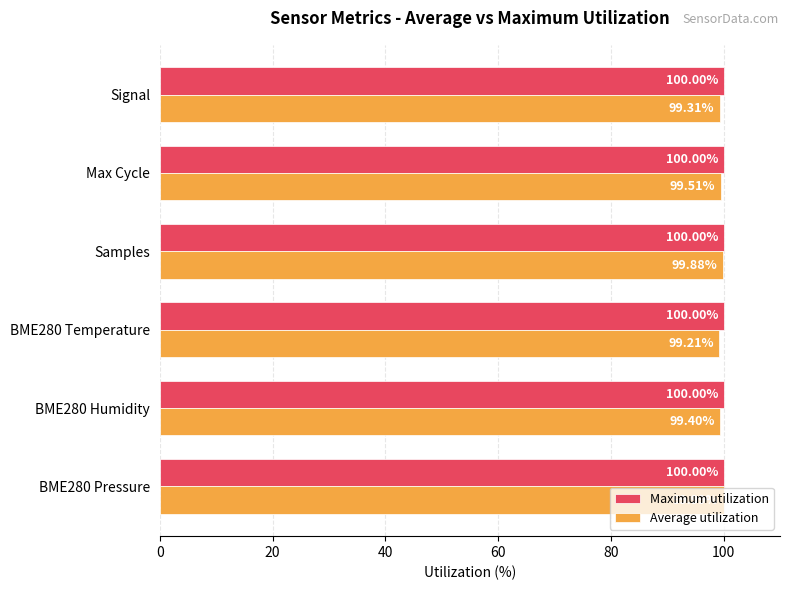

Which series has the largest total across all categories?

Maximum utilization